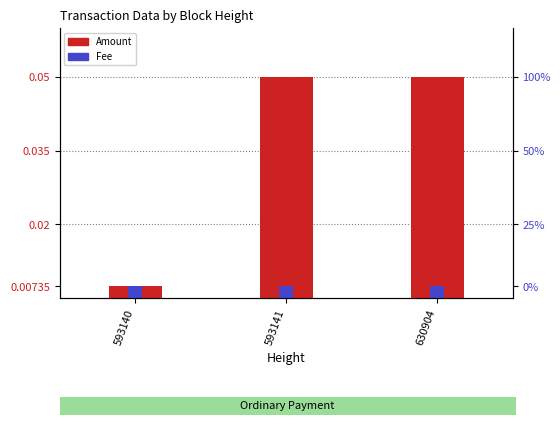

The value of Amount at 630904 is 0.1. True or false?

False